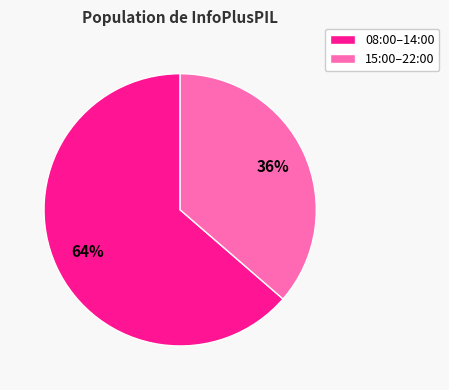

The 15:00–22:00 slice represents 36% of the pie. True or false?

True